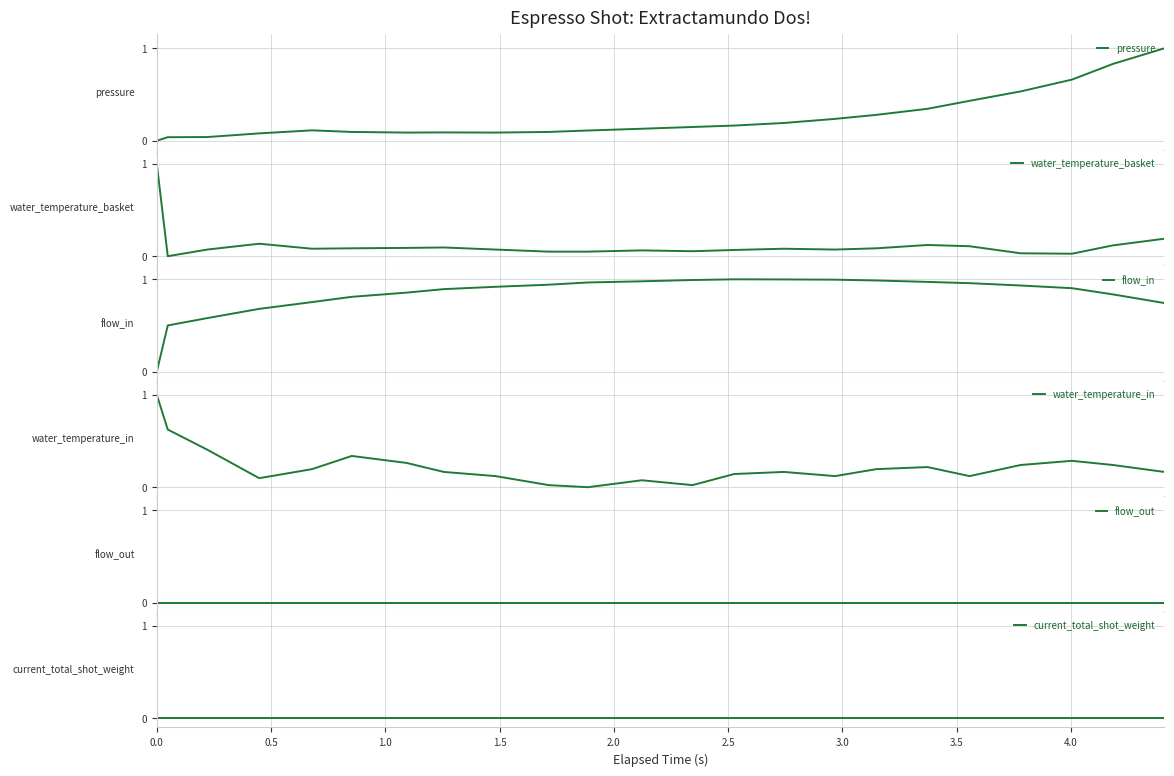

What is the highest value of the pressure series?

1.0